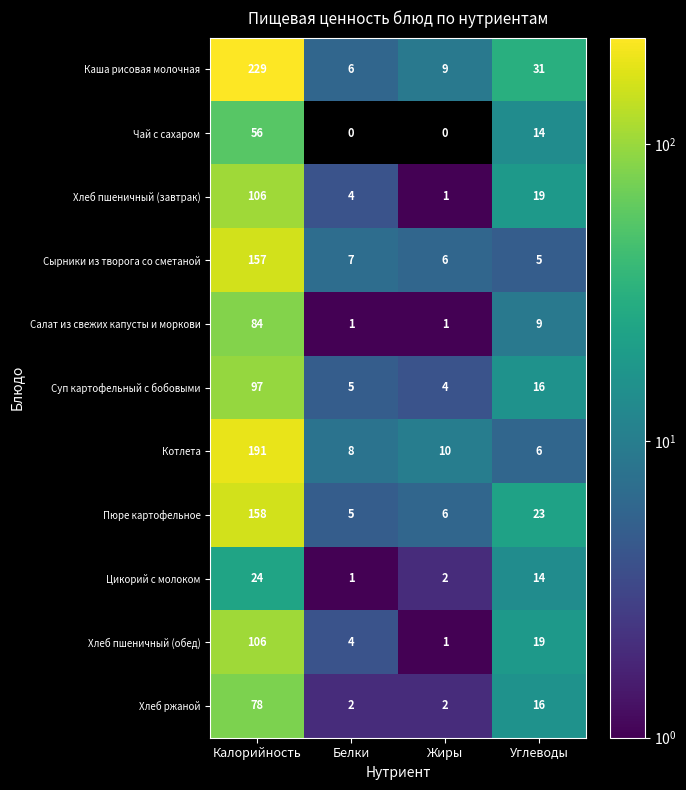

What is the spread (max minus min) of values at Калорийность?

205